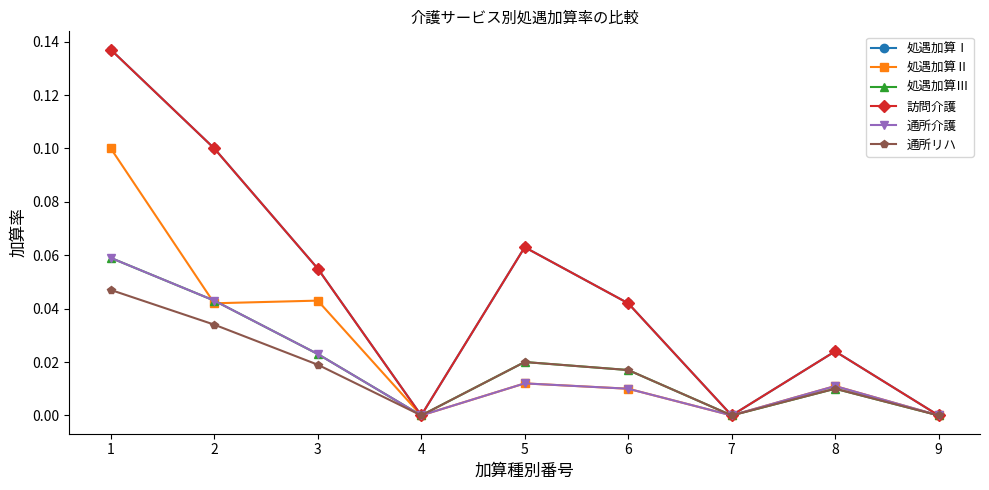

Is this an area chart (filled region under the line)?

No